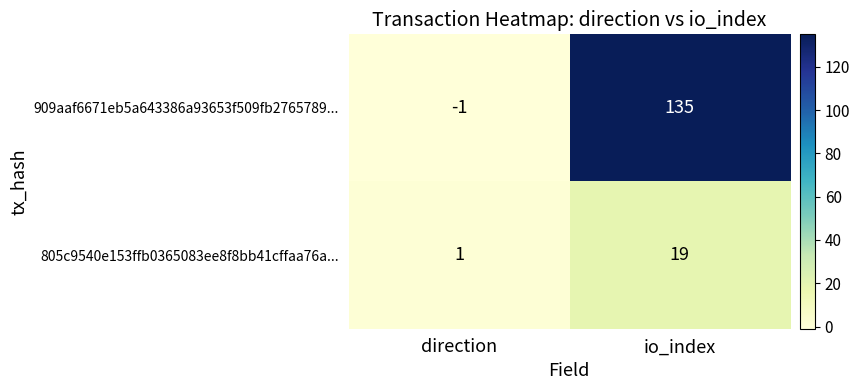

Which series changed the most between direction and io_index?

909aaf6671eb5a643386a93653f509fb2765789...